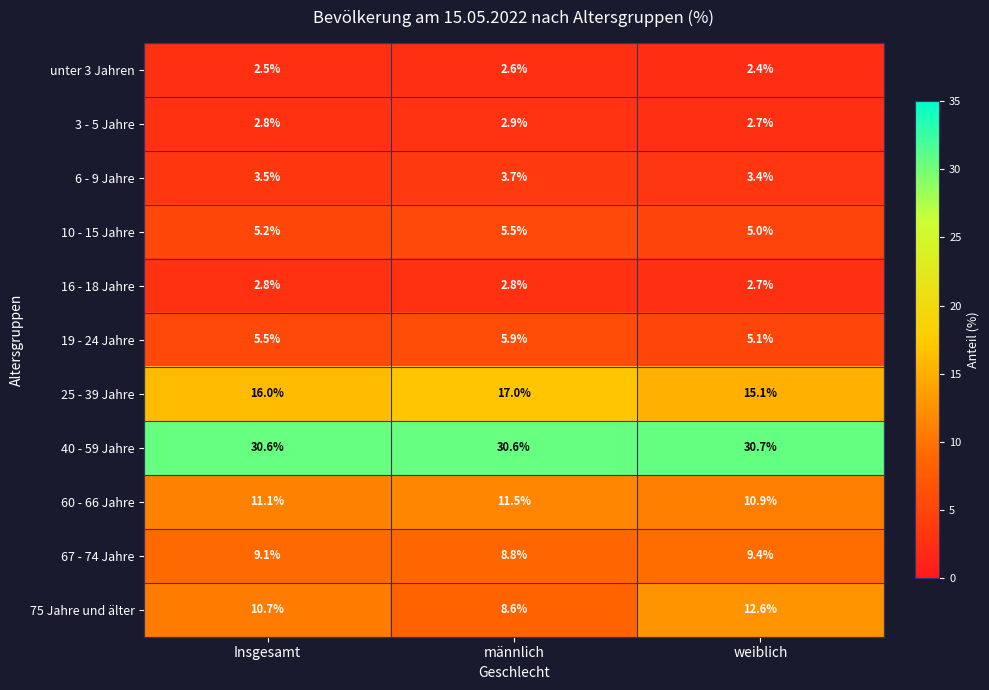

What is the difference between the highest and lowest values at Insgesamt?

28.1